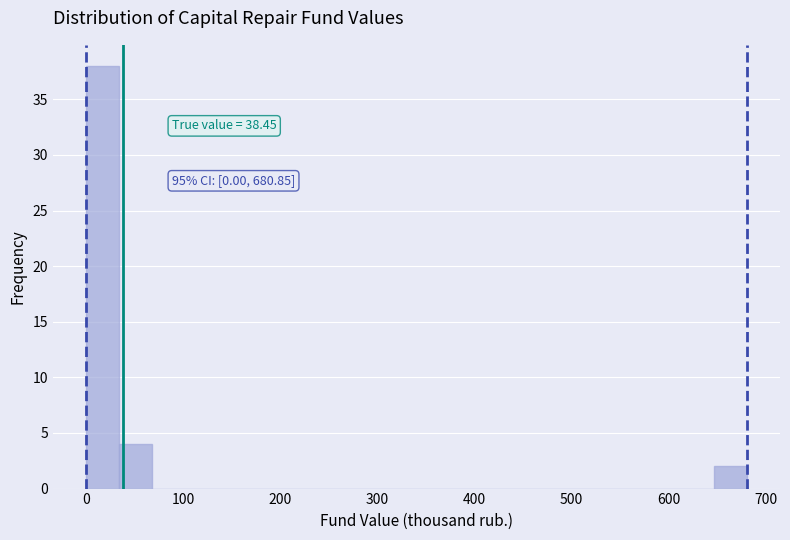

Around what value on the x-axis is the tallest bar? Give the approximate position of its centre, as read against the axis.

20